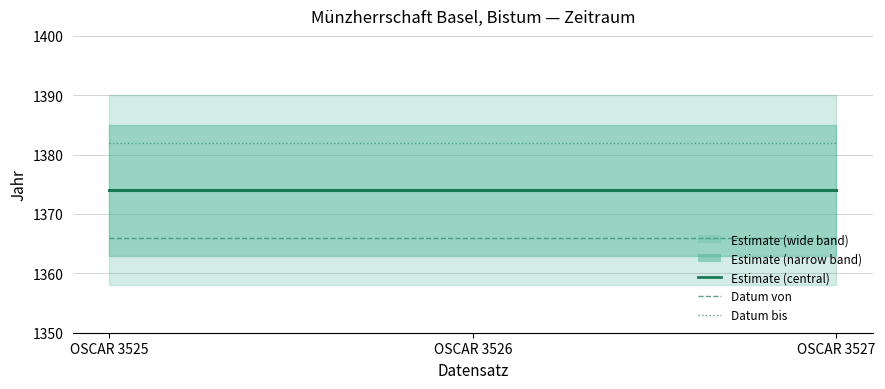

What is the approximate value of Estimate (central) at OSCAR 3526?

1374